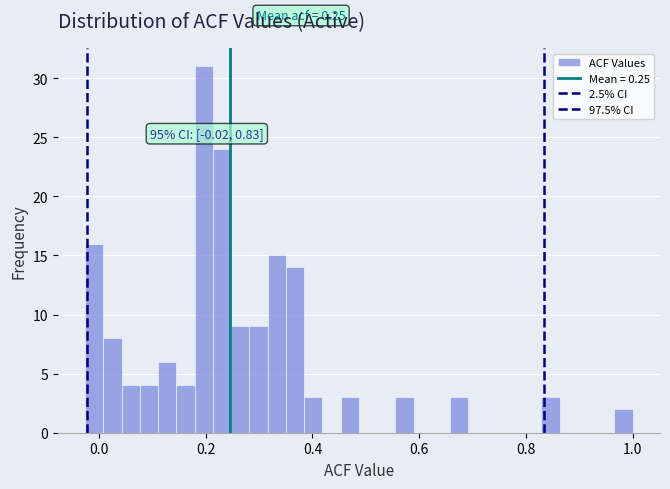

Read against the x-axis, roughly where is the centre of the tallest bar?

0.20